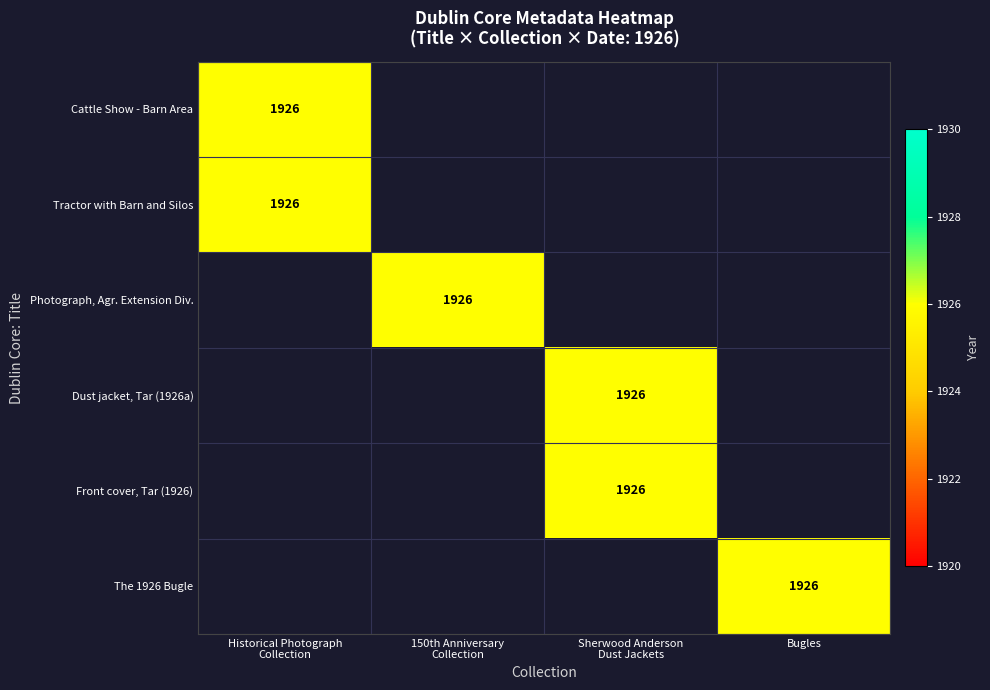

The value of Tractor with Barn and Silos at 4 is 0. True or false?

True